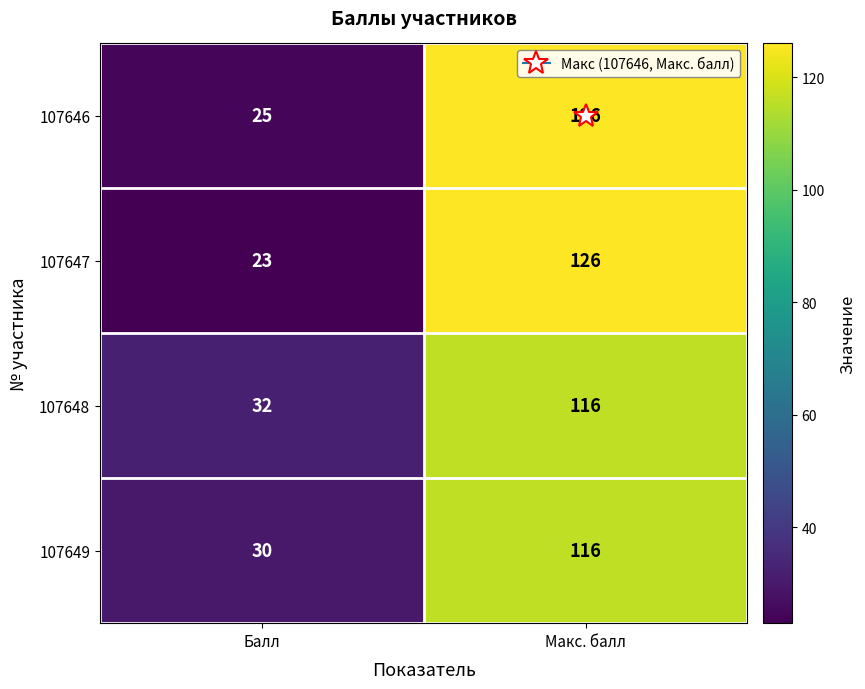

At which category does the chart reach its minimum across all series?

Балл